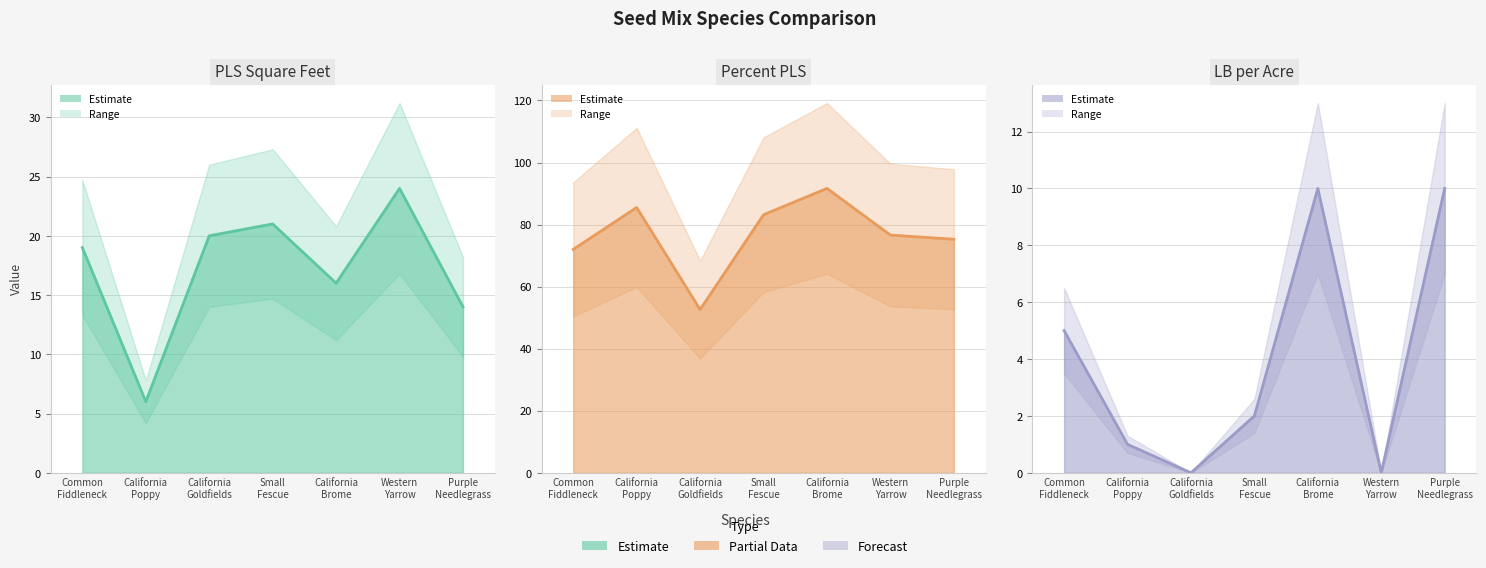

True or false: PercentPLS and LB_AC intersect in this chart.

False